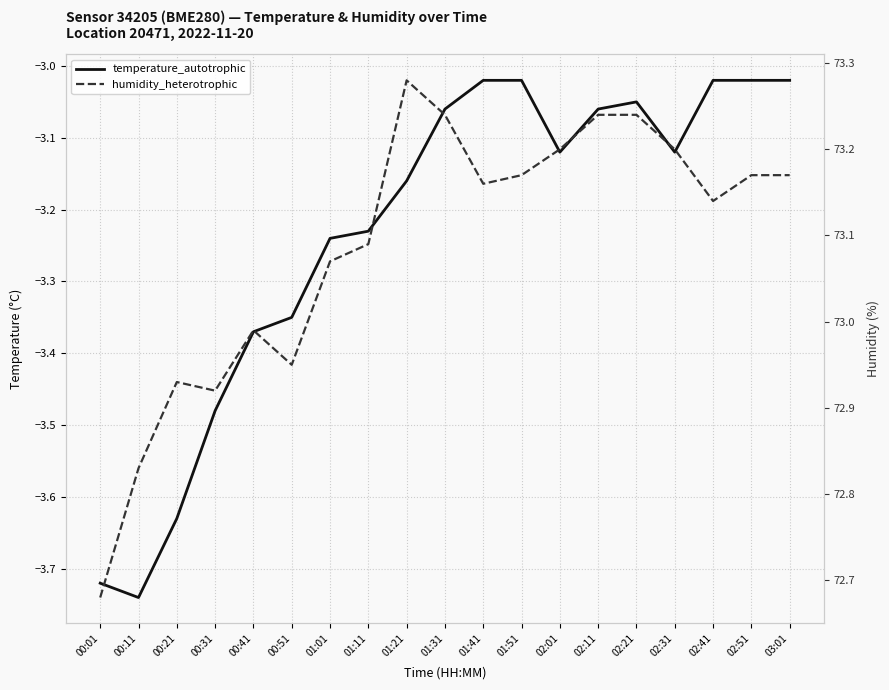

Reading right to left, list all the values displayed in this chart.

temperature_autotrophic: -3.0	-3.0	-3.0	-3.1	-3.0	-3.1	-3.1	-3.0	-3.0	-3.1	-3.2	-3.2	-3.2	-3.4	-3.4	-3.5	-3.6	-3.7	-3.7
humidity_heterotrophic: 73.2	73.2	73.1	73.2	73.2	73.2	73.2	73.2	73.2	73.2	73.3	73.1	73.1	73.0	73.0	72.9	72.9	72.8	72.7